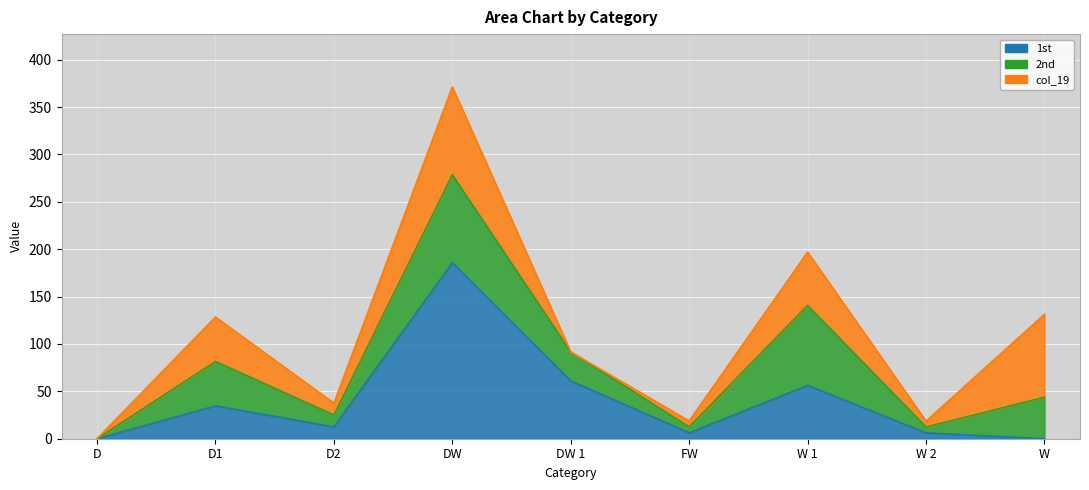

Which has a higher value, D or DW?

DW